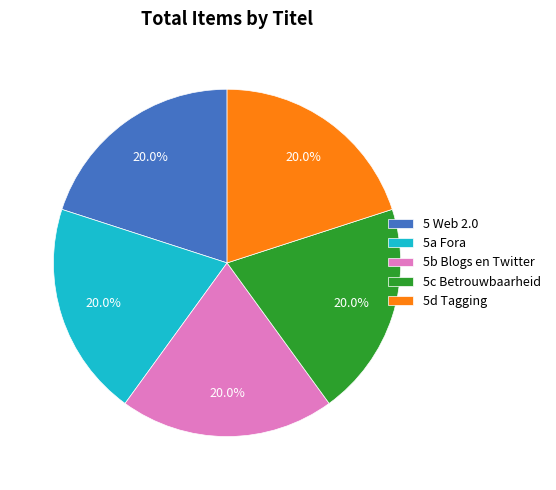

What is the total percentage of 5d Tagging and 5c Betrouwbaarheid?

40.0%